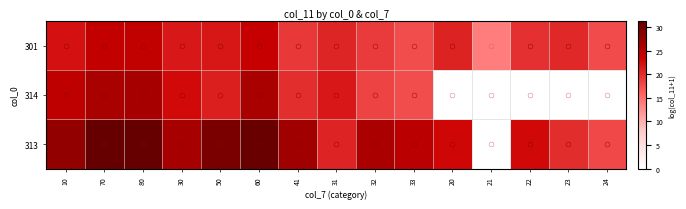

What is the total value across all series at 10?

74.3